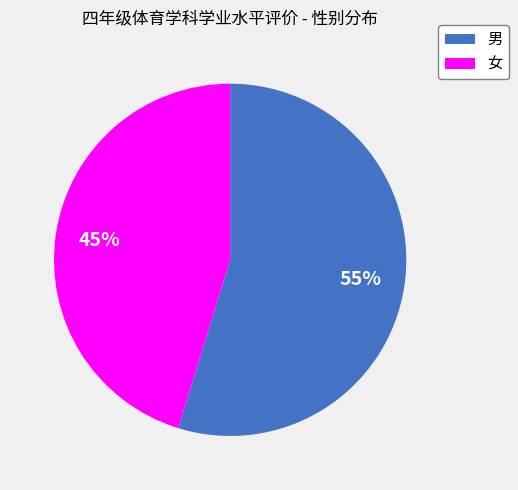

Approximately how many times larger is the value at 女 compared to 男?

0.8